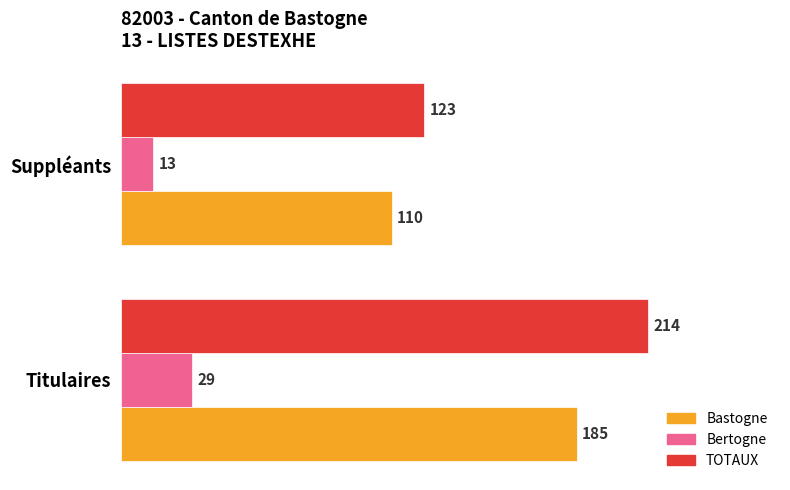

What is the maximum value for Bastogne?

185